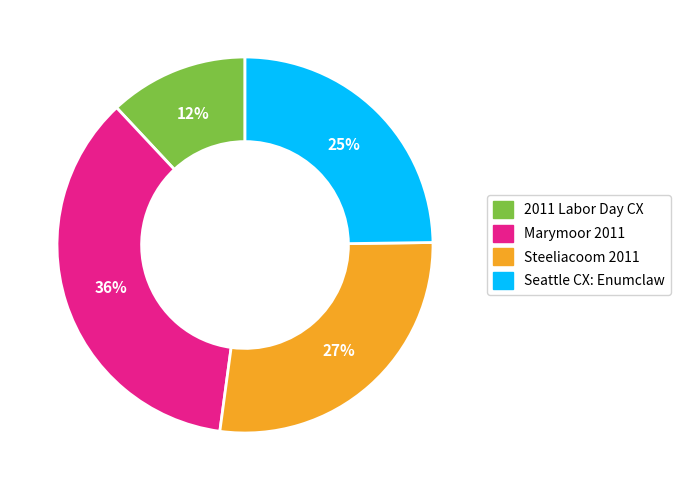

To the nearest percent, what is the average slice percentage?

25%